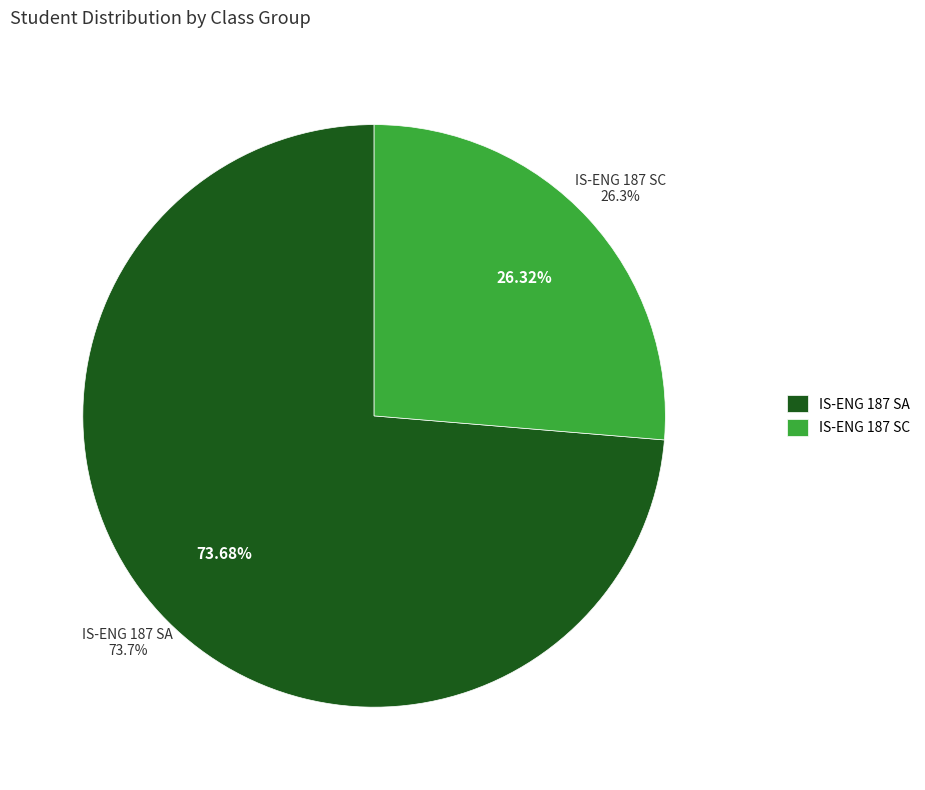

Count the number of slices in the pie.

2